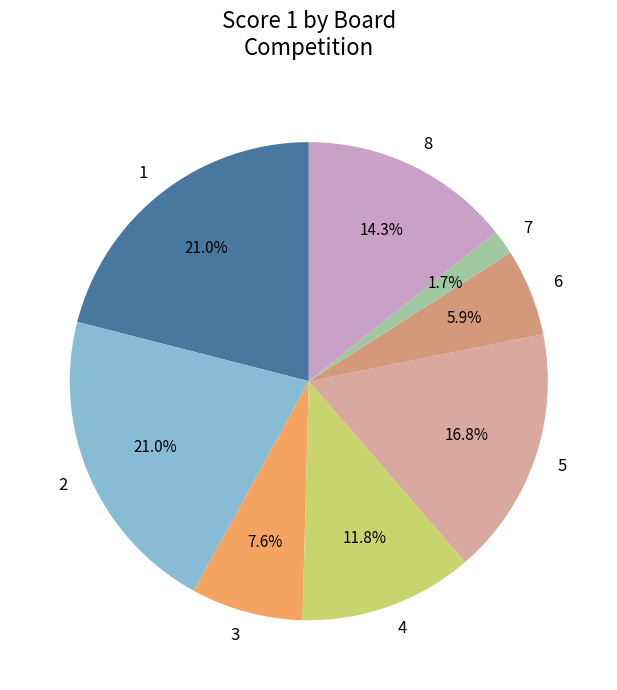

Is there a majority slice in this chart?

No